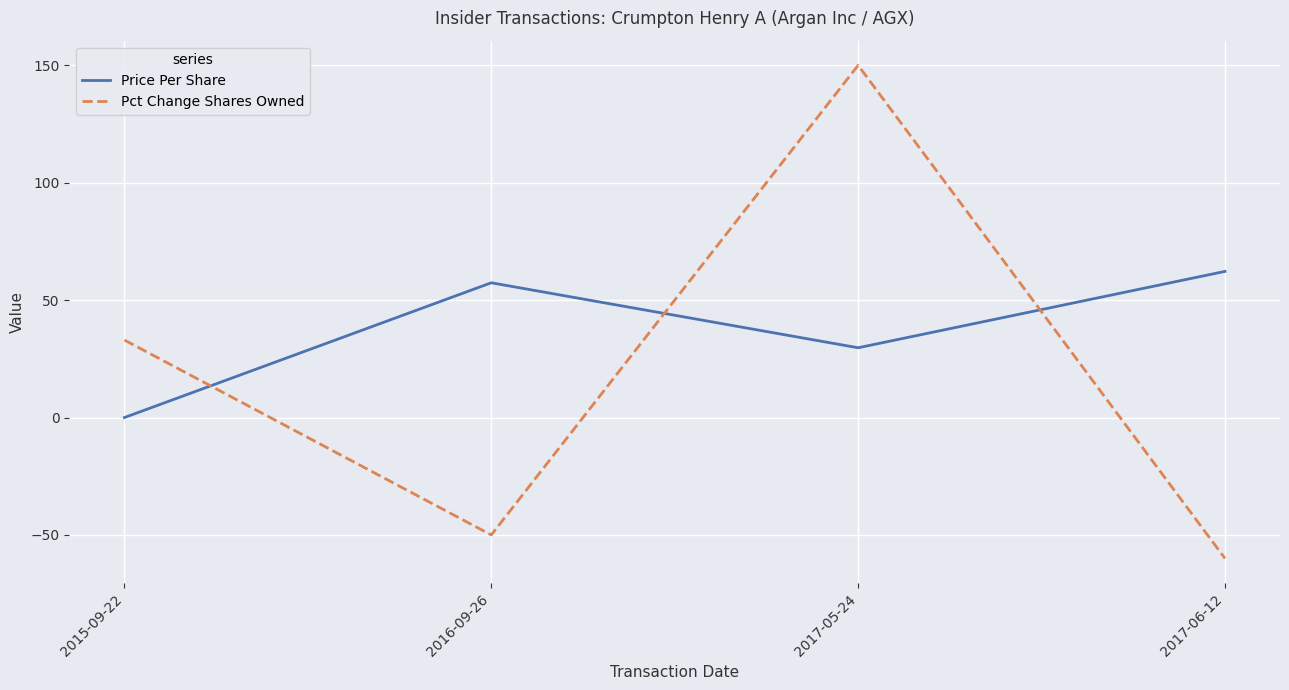

Reading left to right, list all the values displayed in this chart.

Price Per Share: 0.0	57.4	29.7	62.2
Pct Change Shares Owned: 33.0	-50.0	150.0	-60.0